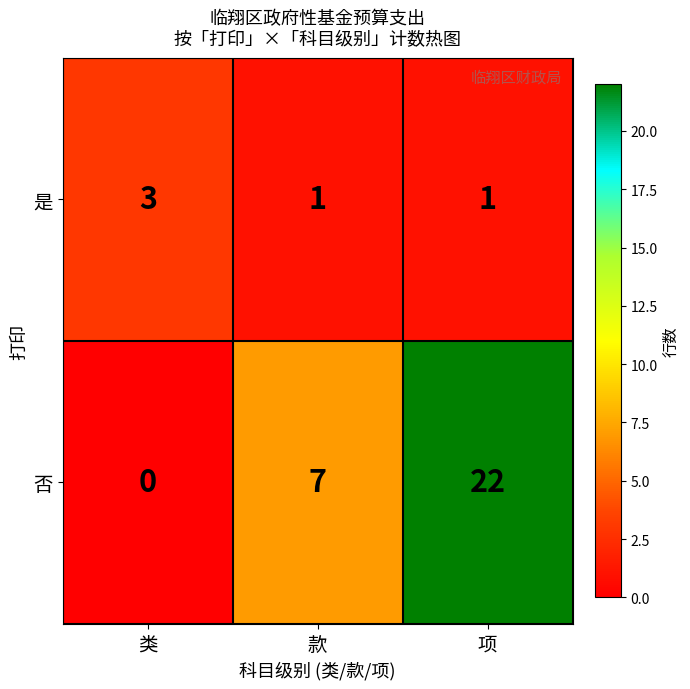

Count the 否 values in the range 0 to 22.

3